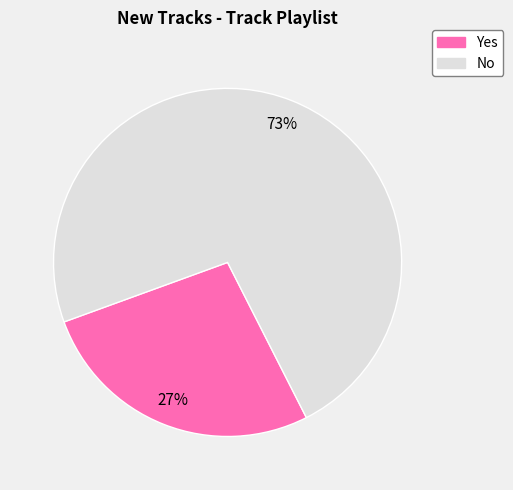

Do Yes and No together represent more than half of the pie?

Yes